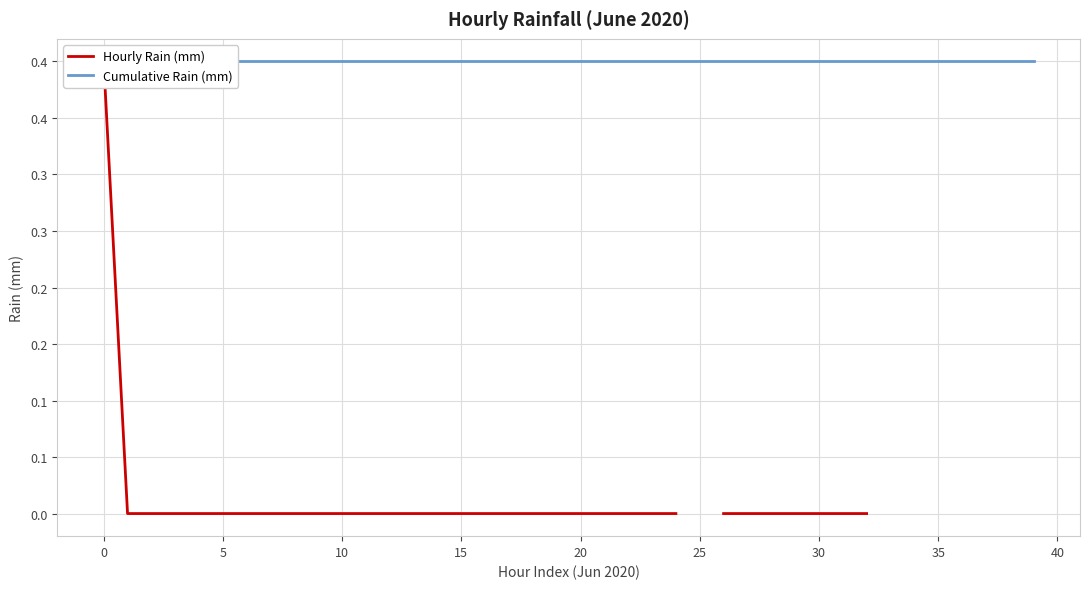

True or false: Hourly Rain (mm) and Cumulative Rain (mm) intersect in this chart.

False